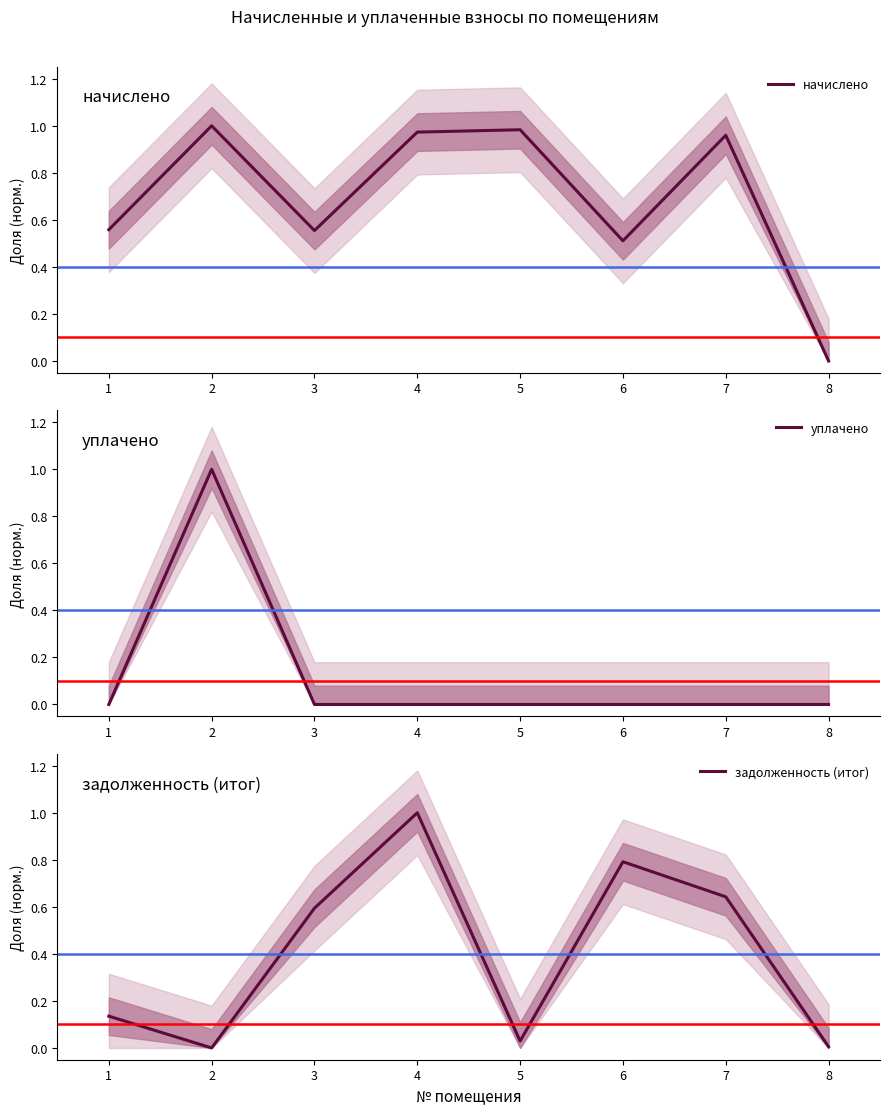

How many lines are shown in the chart?

3